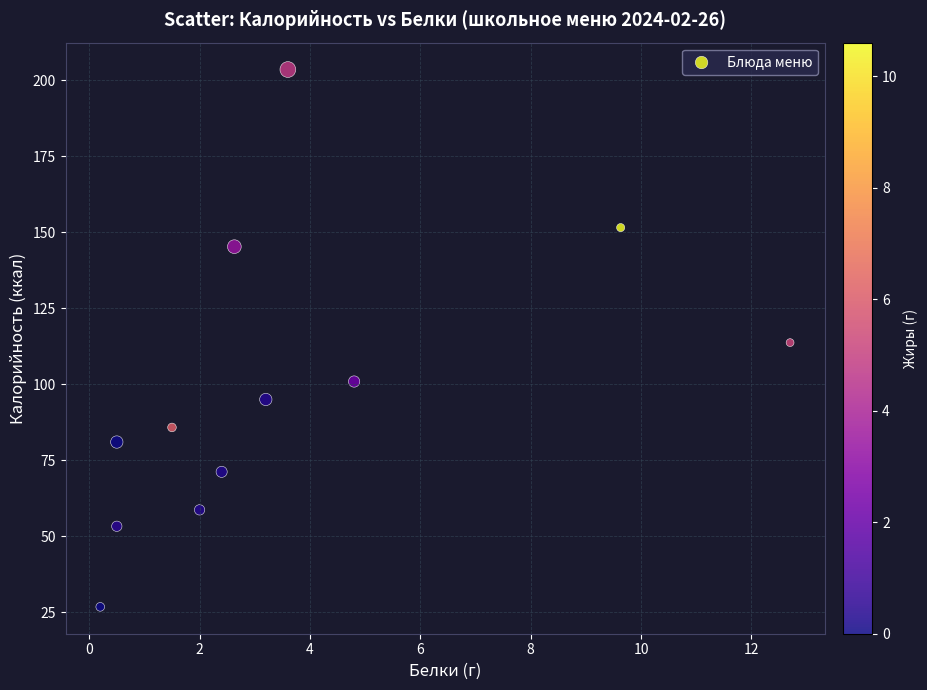

What is the average Y value?

98.9